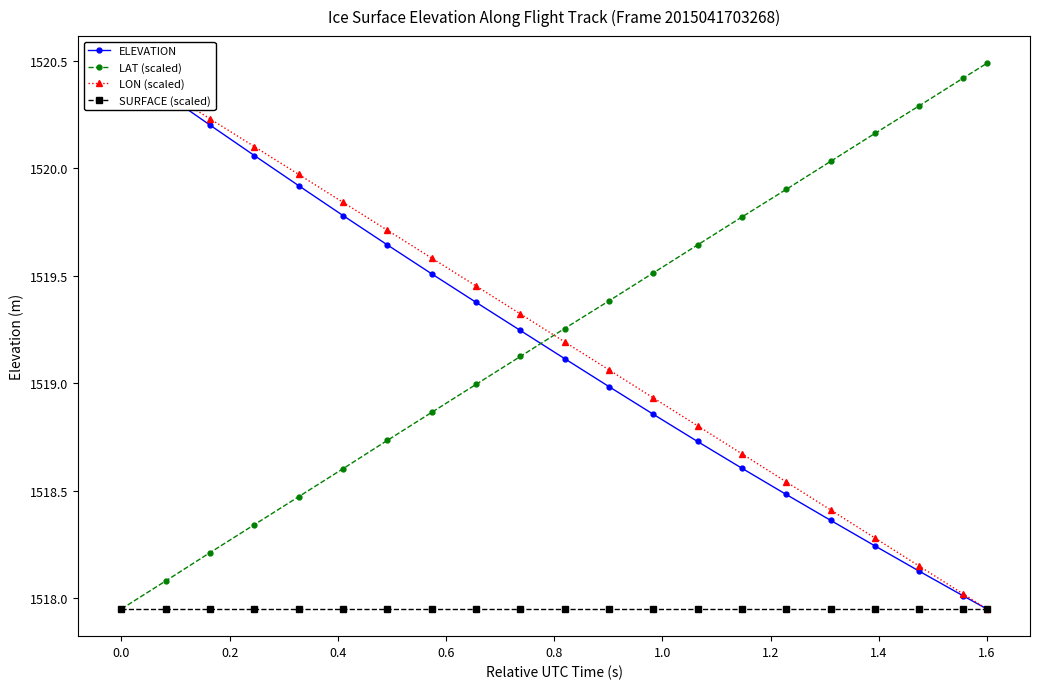

Reading left to right, transcribe all the data shown in this chart.

ELEVATION: 1520.5	1520.3	1520.2	1520.1	1519.9	1519.8	1519.6	1519.5	1519.4	1519.2	1519.1	1519.0	1518.9	1518.7	1518.6	1518.5	1518.4	1518.2	1518.1	1518.0	1517.9
LAT (scaled): 1517.9	1518.1	1518.2	1518.3	1518.5	1518.6	1518.7	1518.9	1519.0	1519.1	1519.3	1519.4	1519.5	1519.6	1519.8	1519.9	1520.0	1520.2	1520.3	1520.4	1520.5
LON (scaled): 1520.5	1520.4	1520.2	1520.1	1520.0	1519.8	1519.7	1519.6	1519.5	1519.3	1519.2	1519.1	1518.9	1518.8	1518.7	1518.5	1518.4	1518.3	1518.1	1518.0	1517.9
SURFACE (scaled): 1517.9	1517.9	1517.9	1517.9	1517.9	1517.9	1517.9	1517.9	1517.9	1517.9	1517.9	1517.9	1517.9	1517.9	1517.9	1517.9	1517.9	1517.9	1517.9	1517.9	1517.9